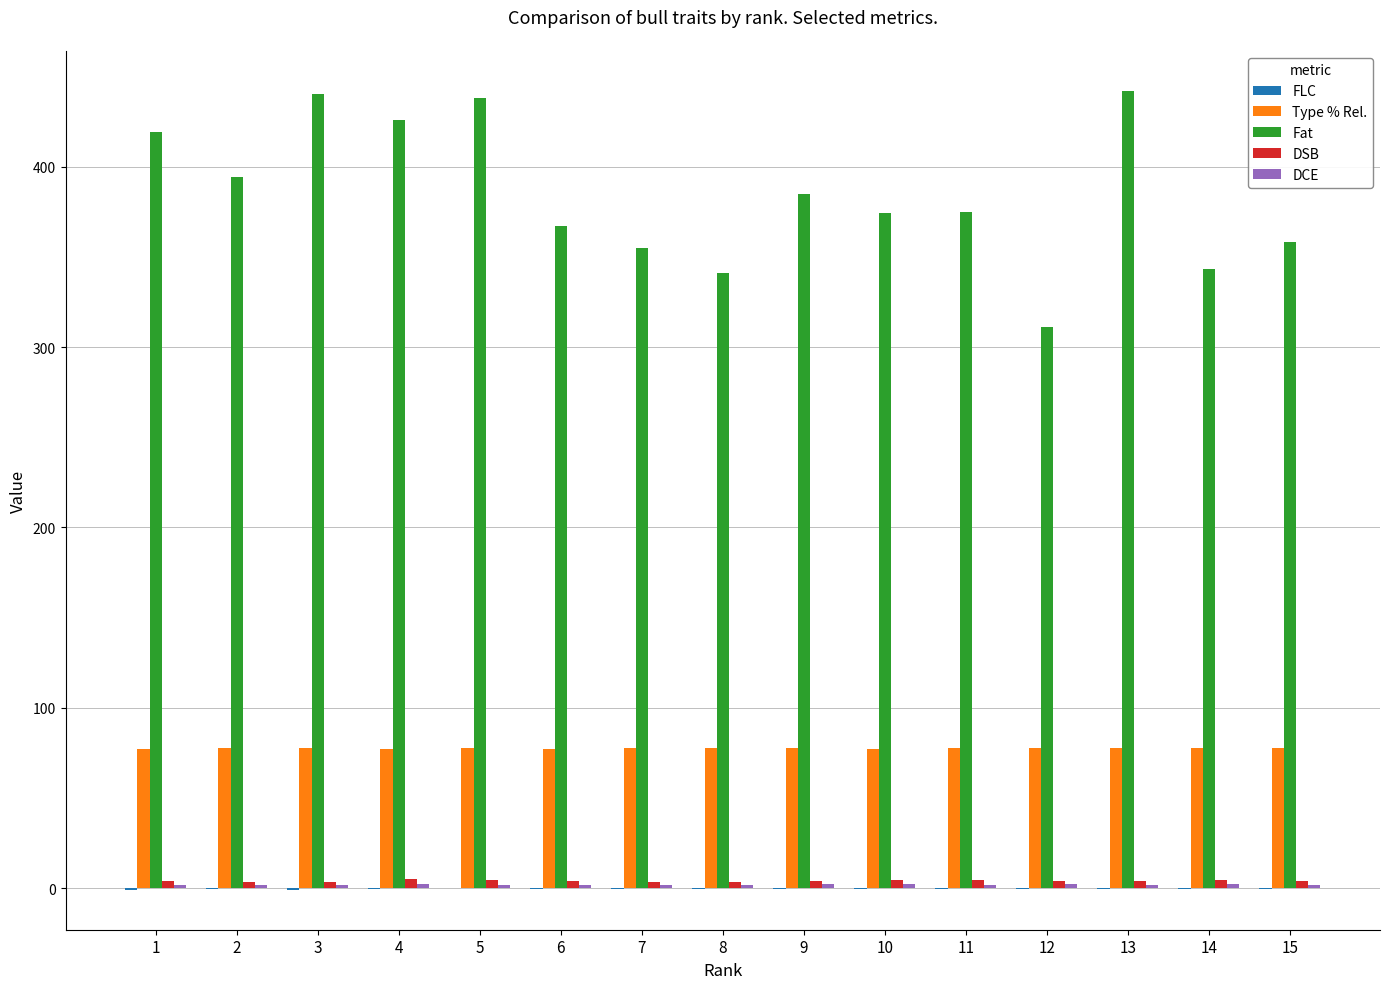

The value of Fat at 3 is 440.0. True or false?

True